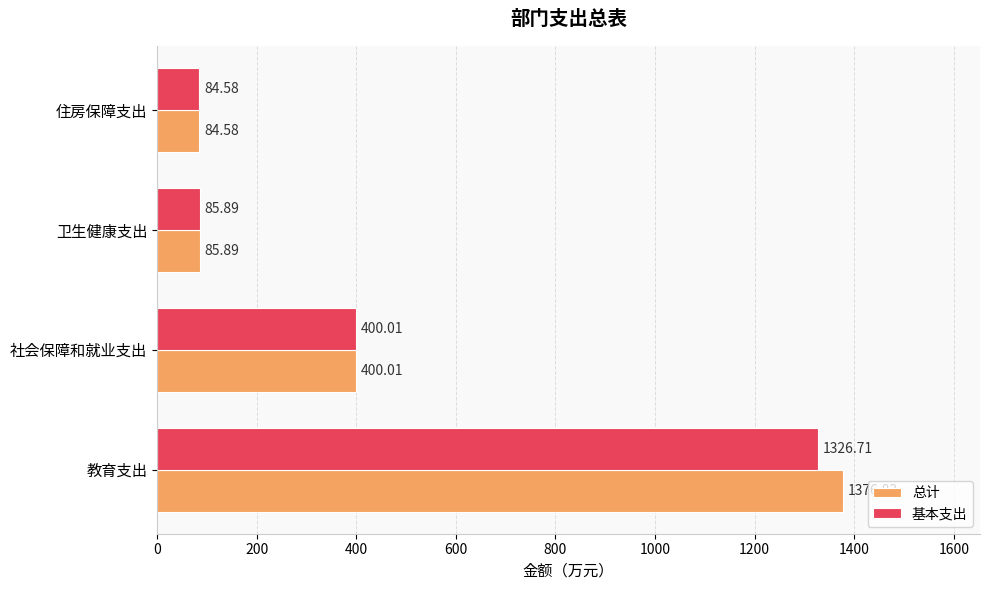

What is the spread (max minus min) of values at 教育支出?

50.1